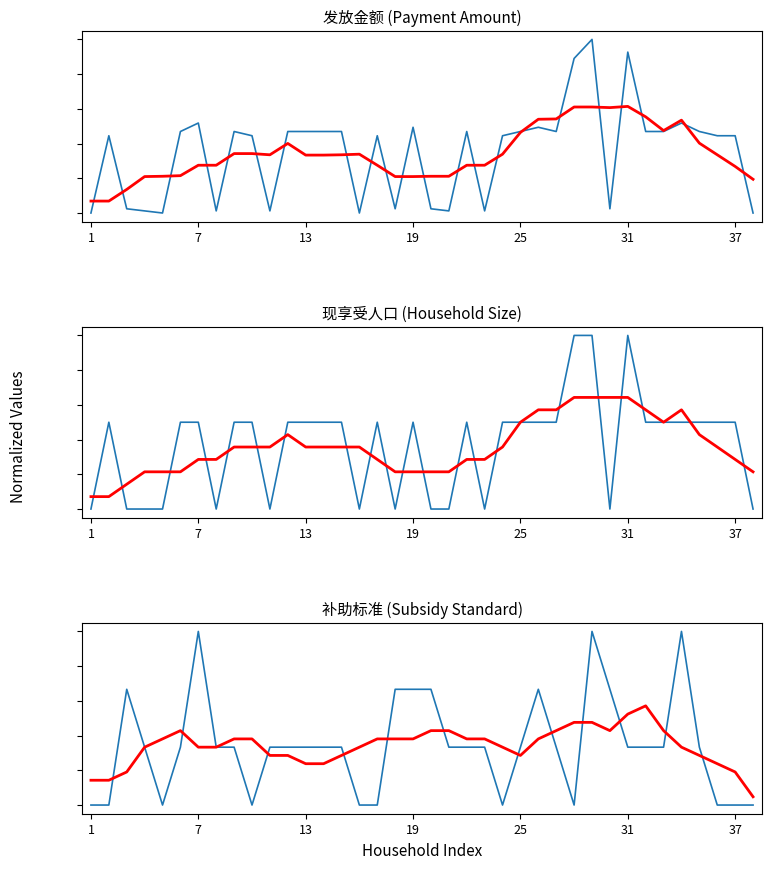

Is the value of 补助标准 at 16 greater than the value of 发放金额 at 7?

No